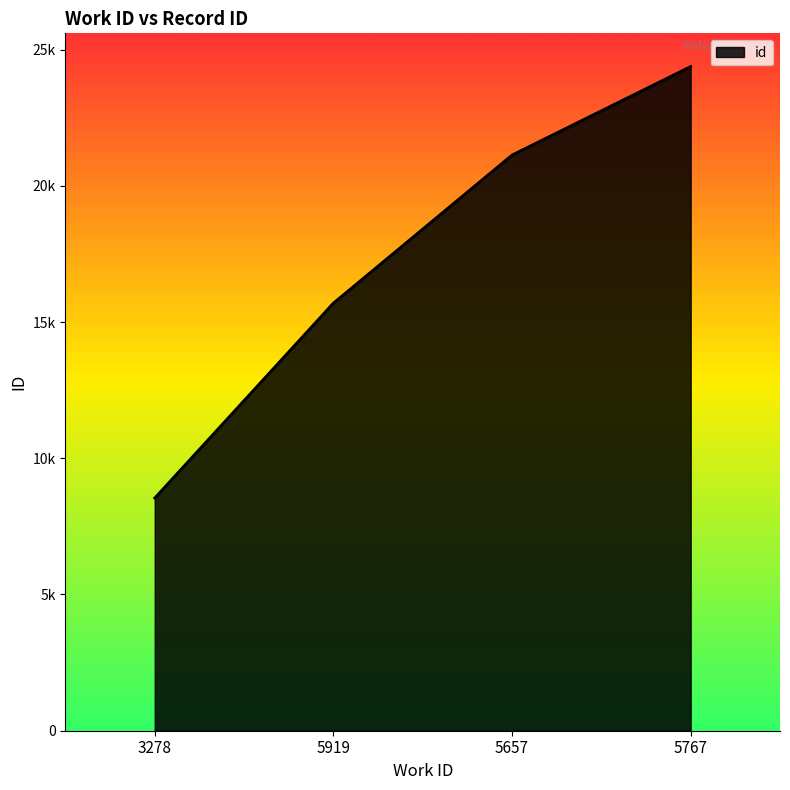

Does the chart display data point markers on the line(s)?

No